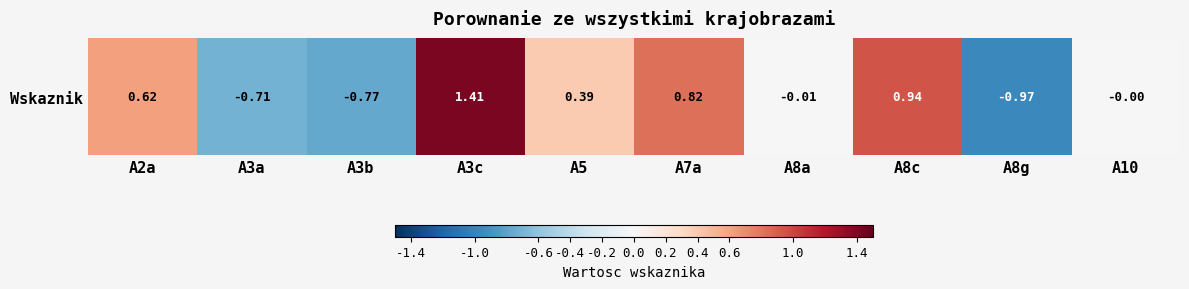

Reading right to left, extract all data points from this chart.

A10=-0.0	A8g=-1.0	A8c=0.9	A8a=-0.0	A7a=0.8	A5=0.4	A3c=1.4	A3b=-0.8	A3a=-0.7	A2a=0.6